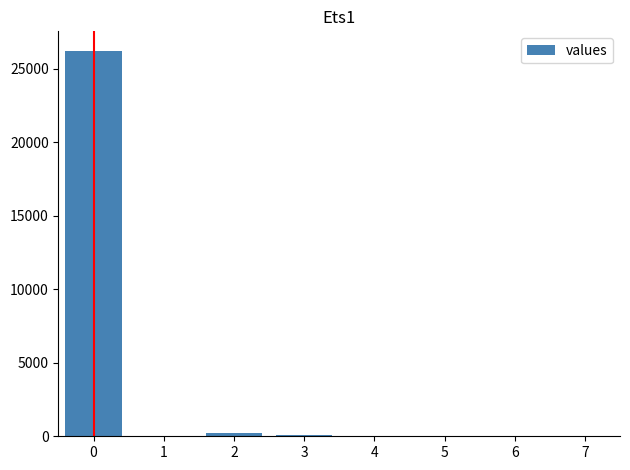

The value at 0 is 26247. True or false?

True